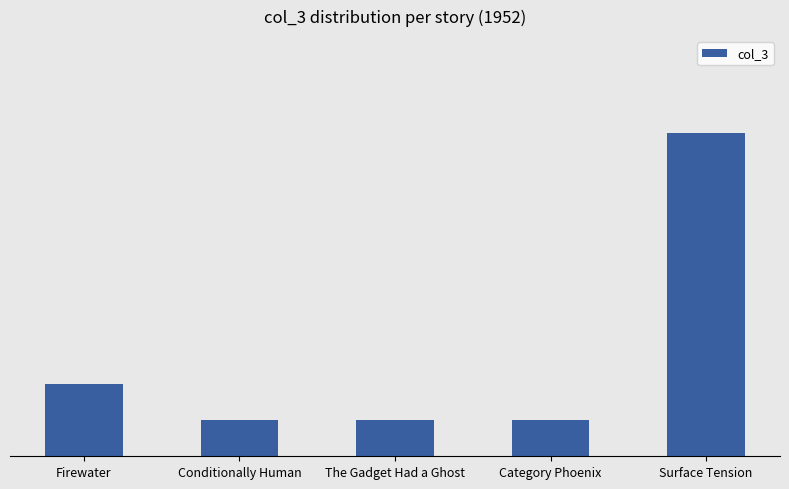

True or false: the data shows 2 at The Gadget Had a Ghost.

False